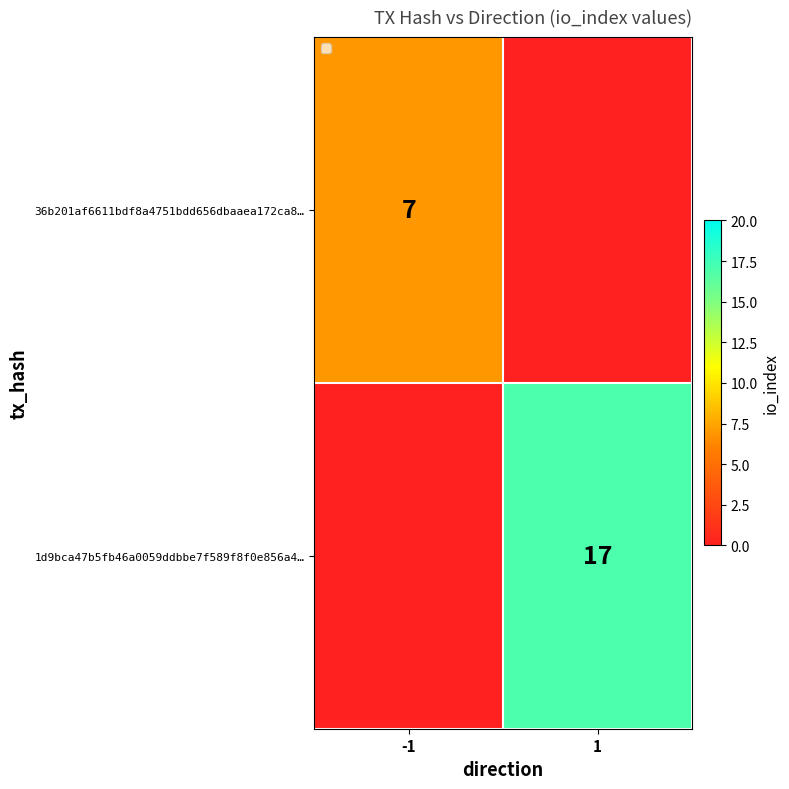

The value of 1d9bca47b5fb46a0059ddbbe7f589f8f0e856a4… at 1 is 28. True or false?

False